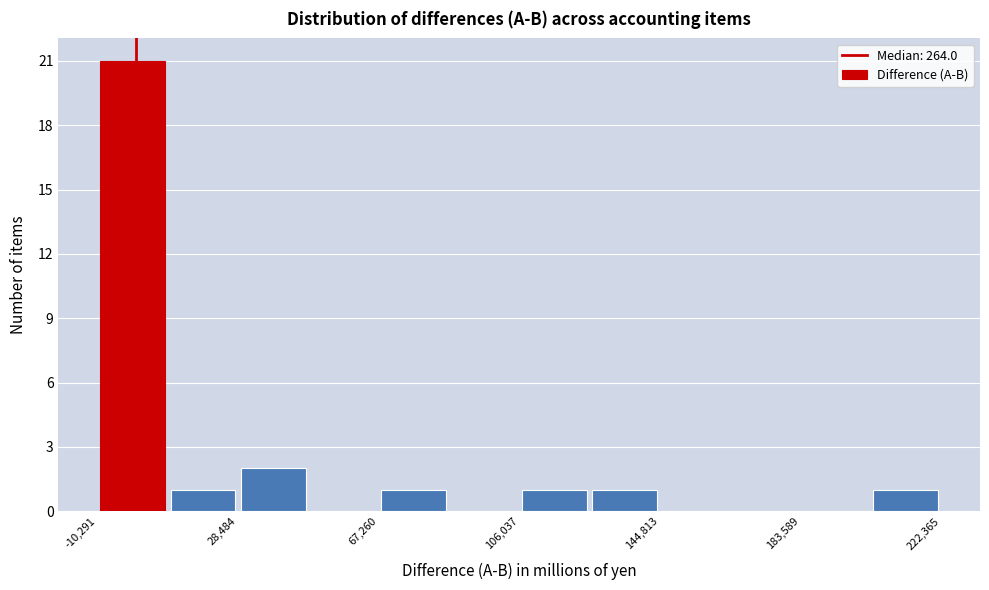

Around what value on the x-axis is the tallest bar? Give the approximate position of its centre, as read against the axis.

0